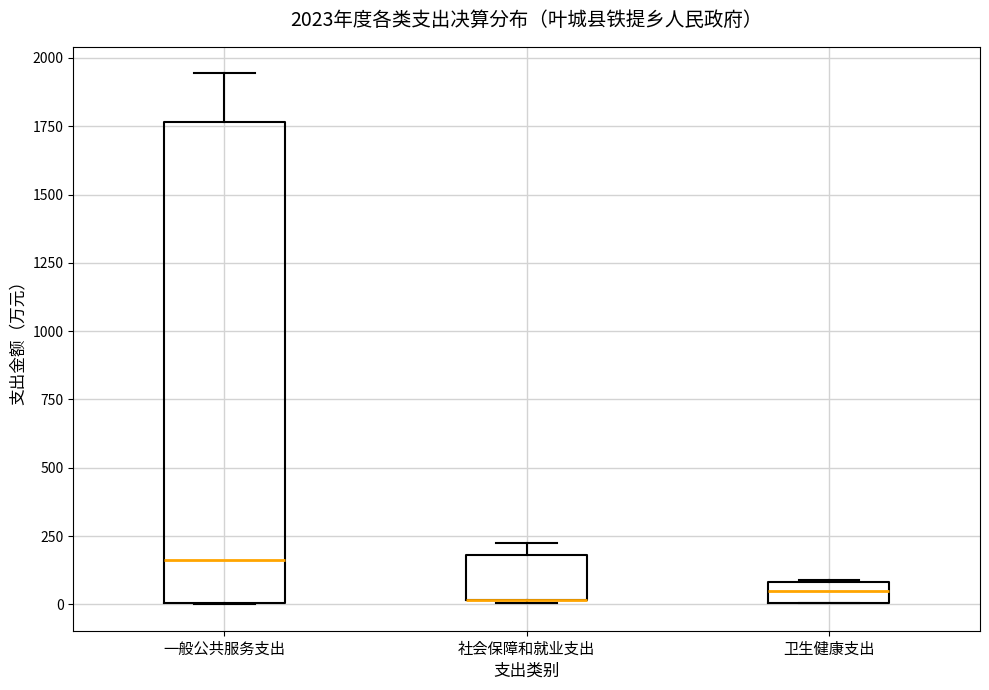

Which box is the tallest, from its lower edge to its upper edge?

一般公共服务支出